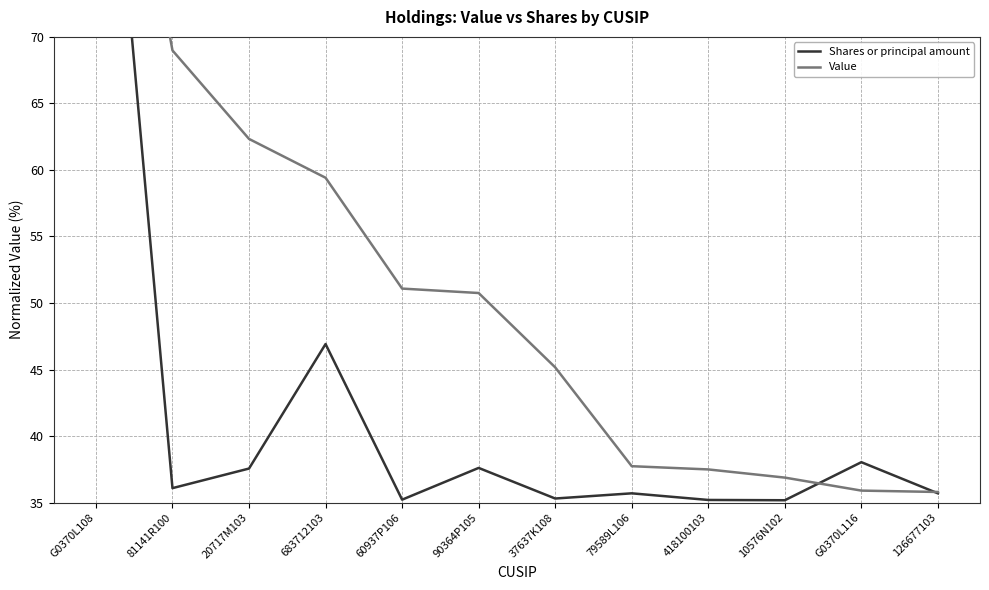

Which series has the largest total across all categories?

Value